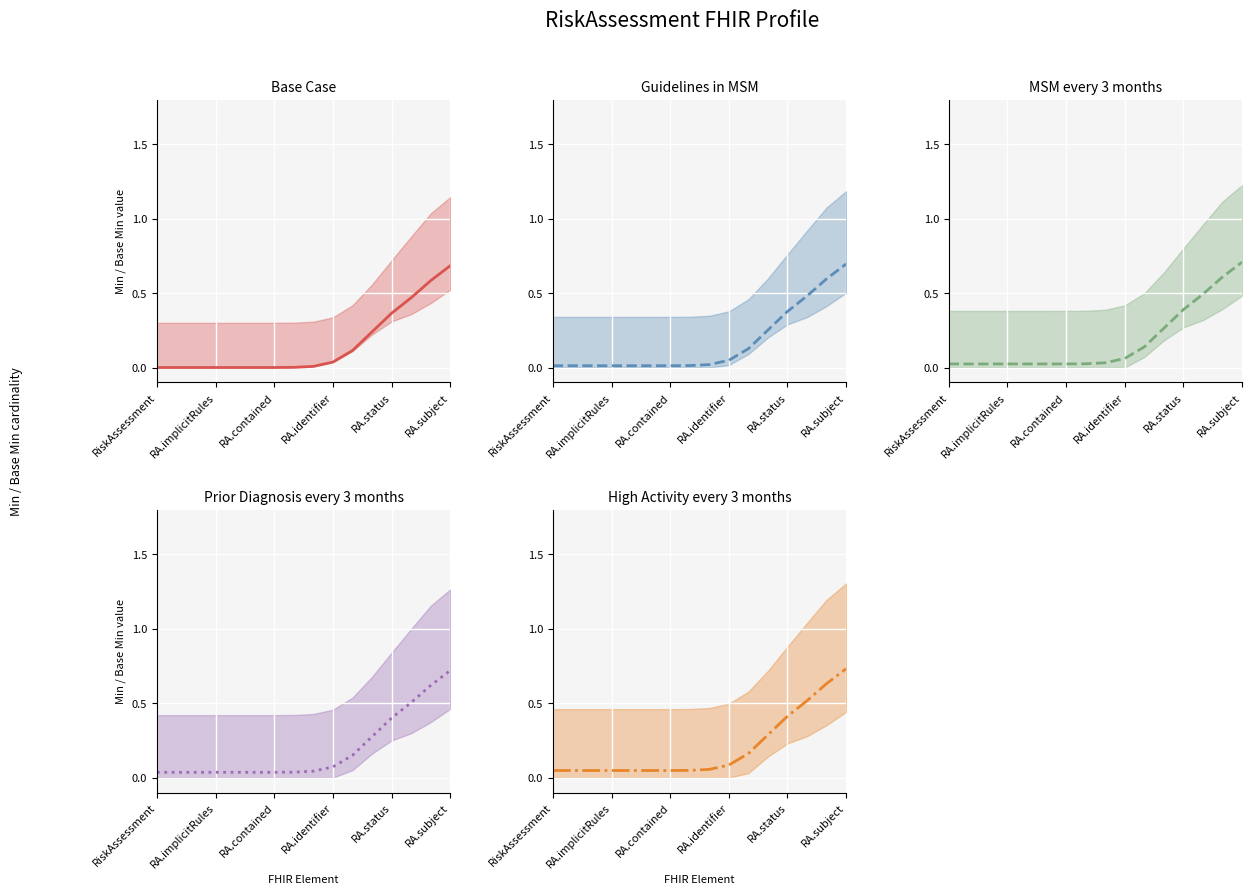

Count the number of data series in this chart.

5